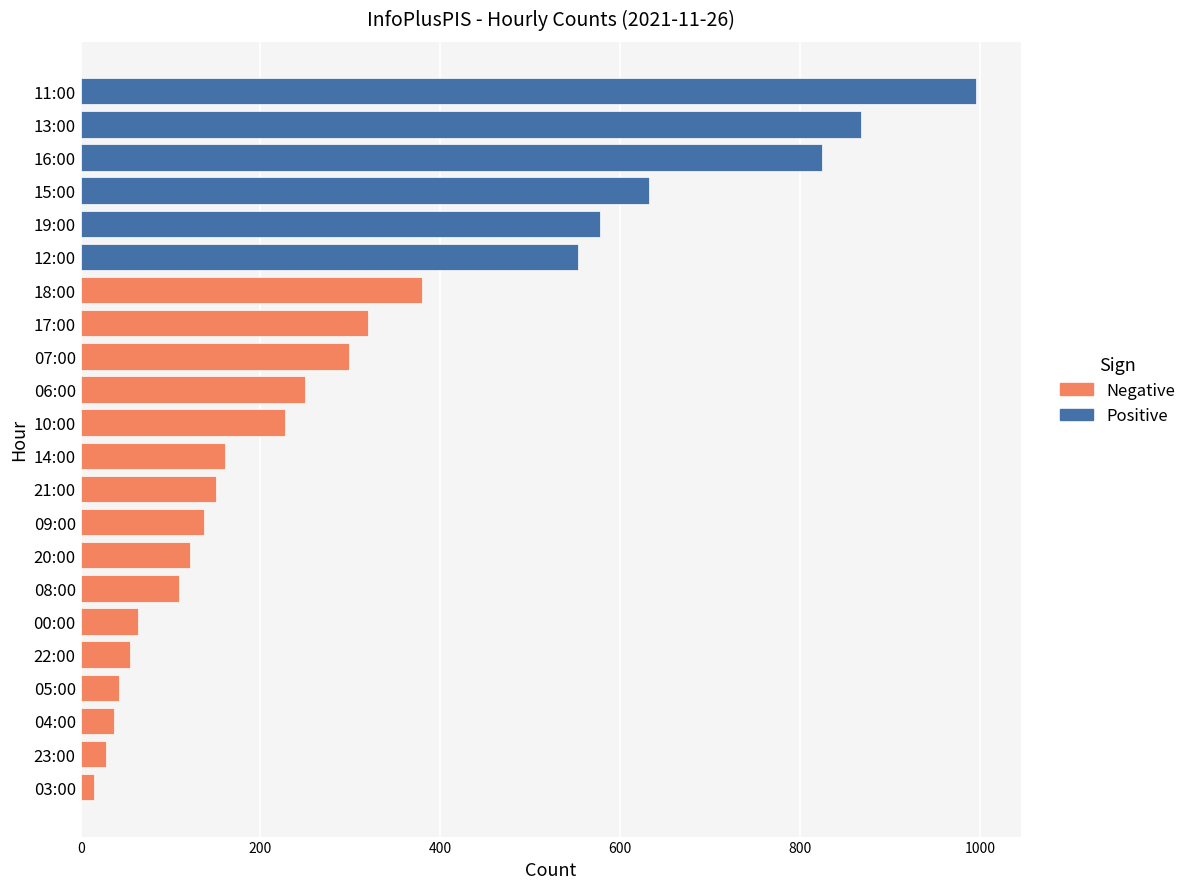

Where is the data nearest to the value 505?

12:00